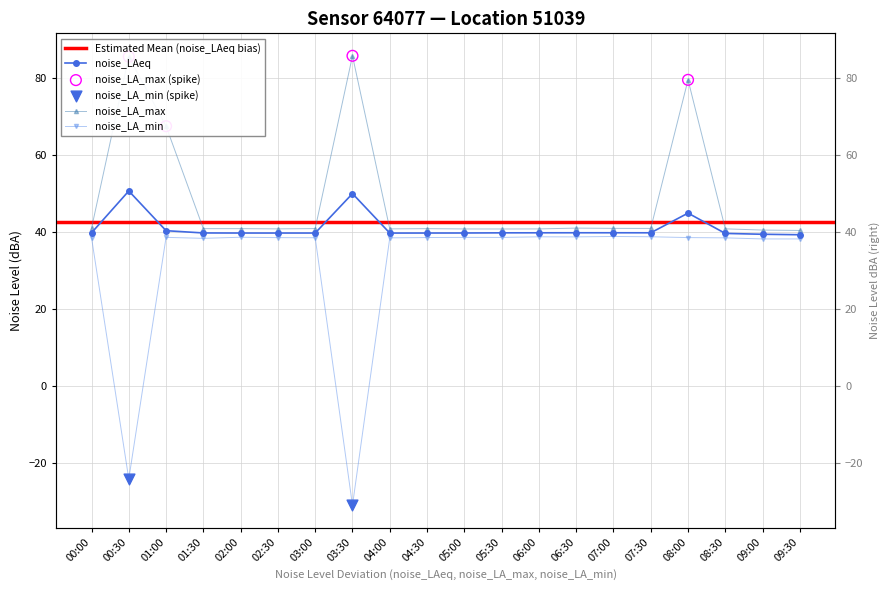

Which series has the largest total across all categories?

noise_LA_max